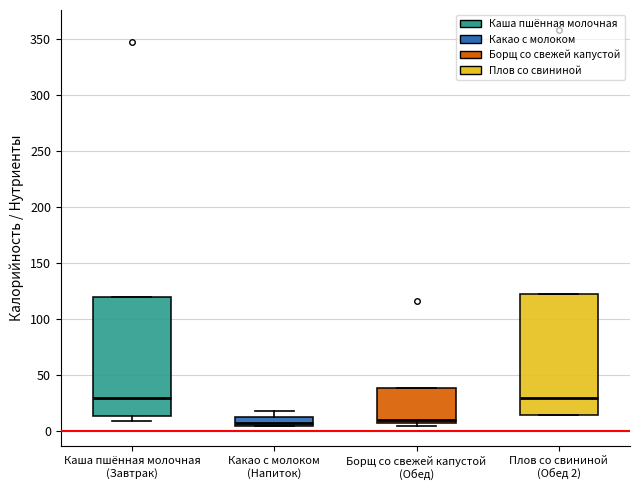

Where does the median line of the box for Плов со свининой (Обед 2) sit on the y-axis? The values are not printed on the chart, so give them approximately, as read against the axis.

30